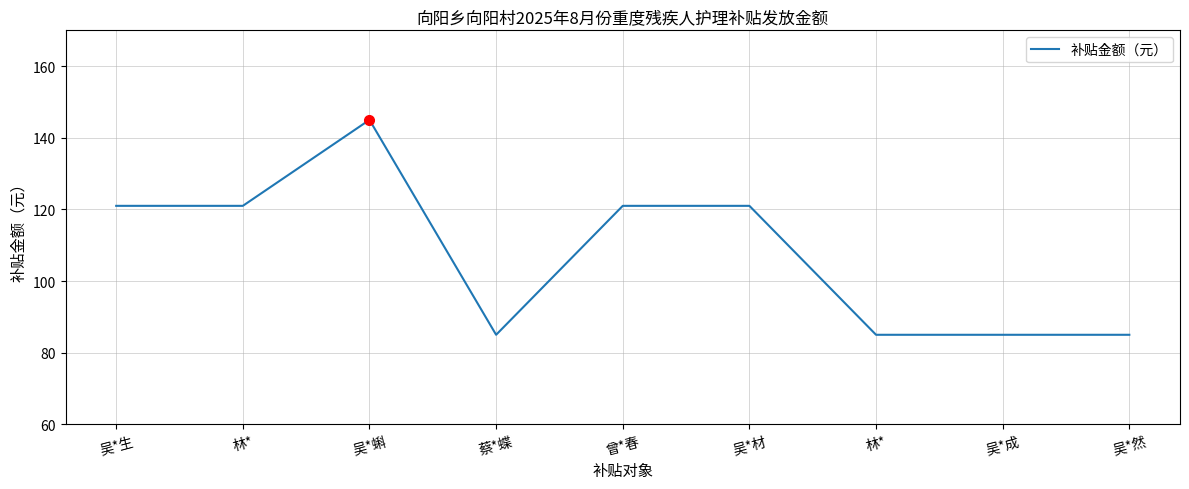

What is the label of the 9th point from the left?

吴*然